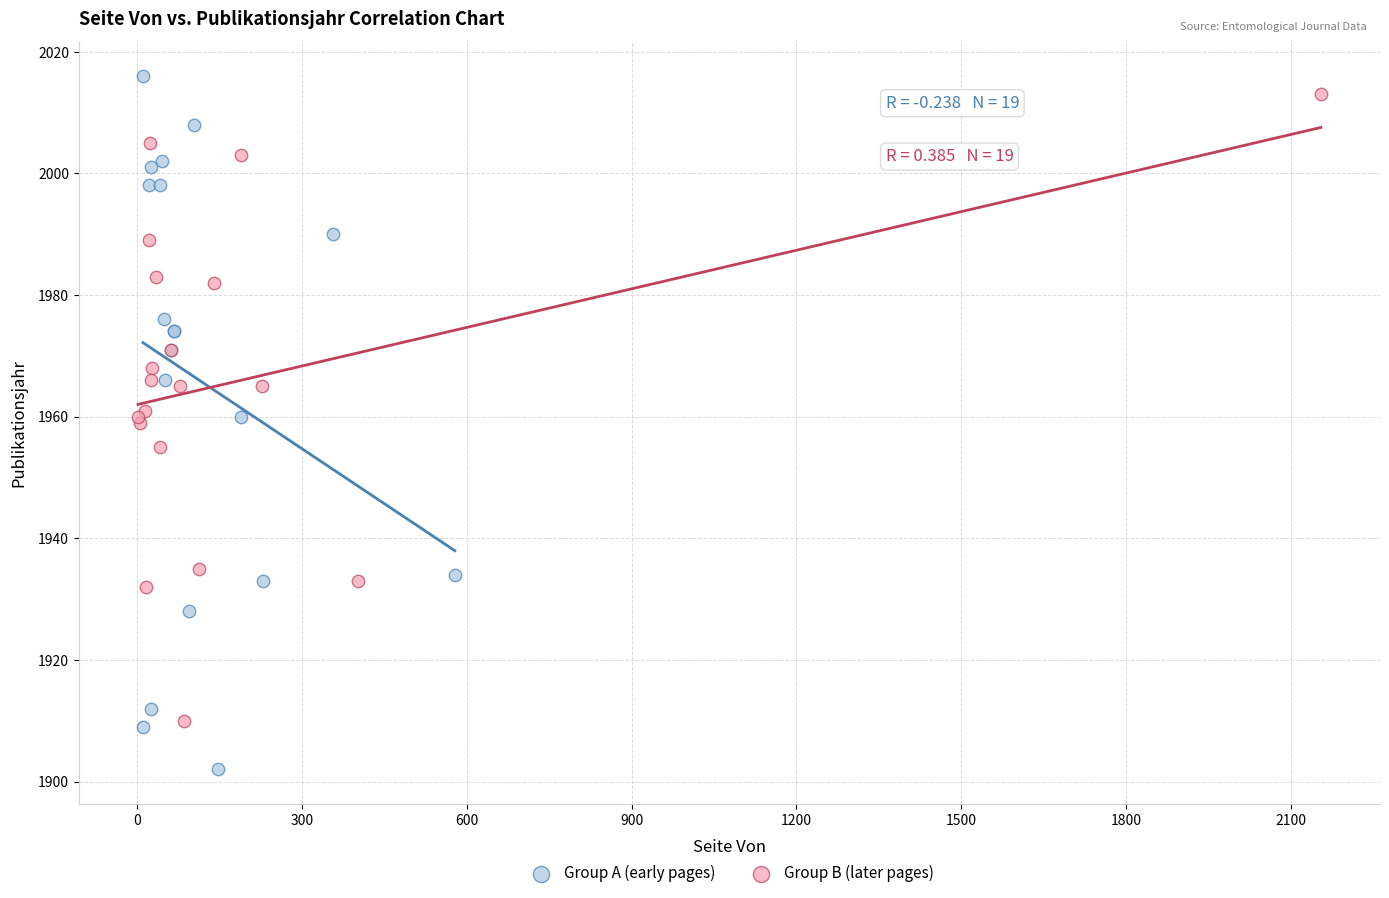

Which series contains the lowest Y value?

Group A (early pages)